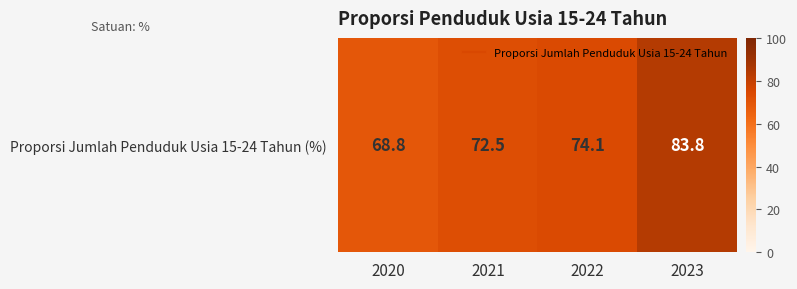

The chart shows a value of 72.5 at 2021. True or false?

True